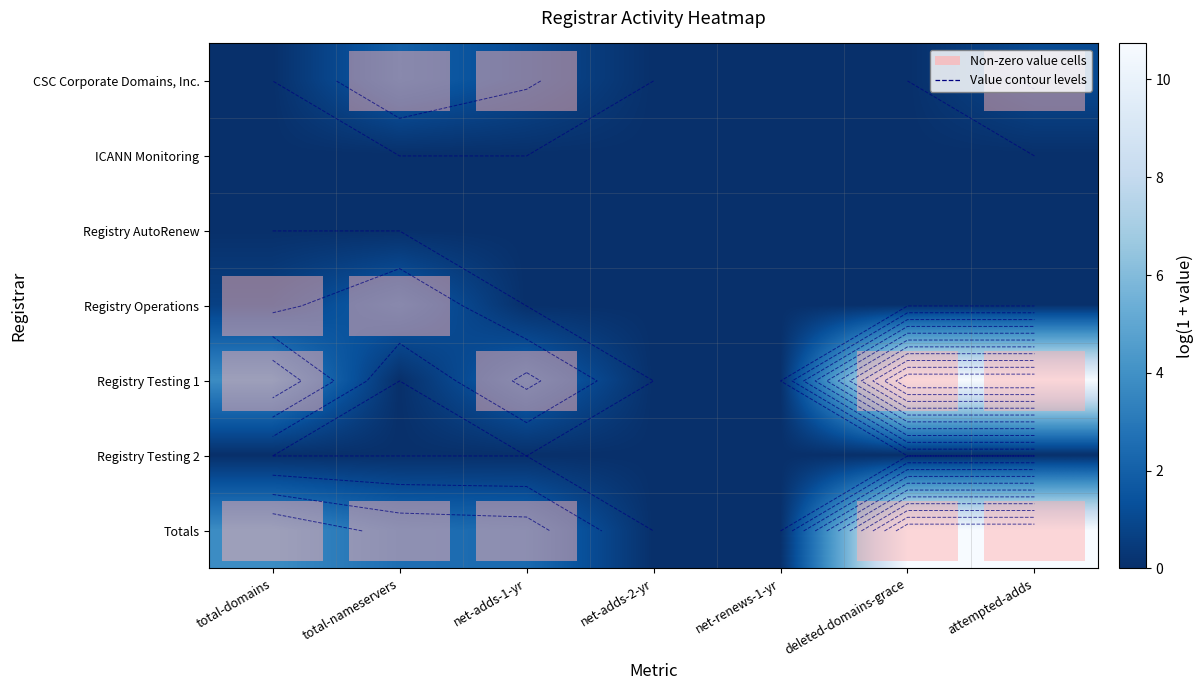

Is the value of Registry Testing 2 at total-nameservers greater than the value of CSC Corporate Domains, Inc. at net-renews-1-yr?

No